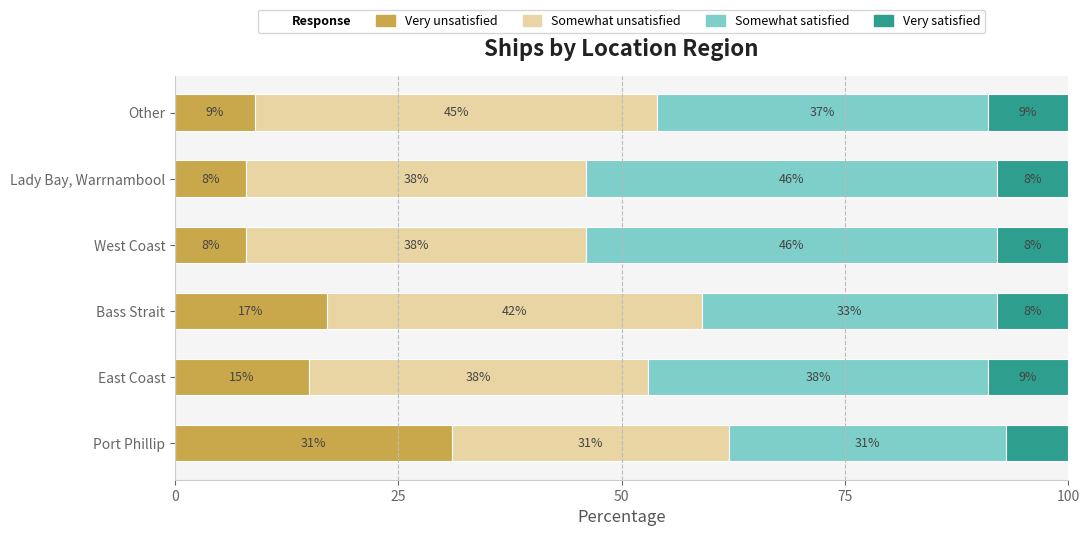

What value does the Very unsatisfied series have at Bass Strait, to the nearest 10?

20